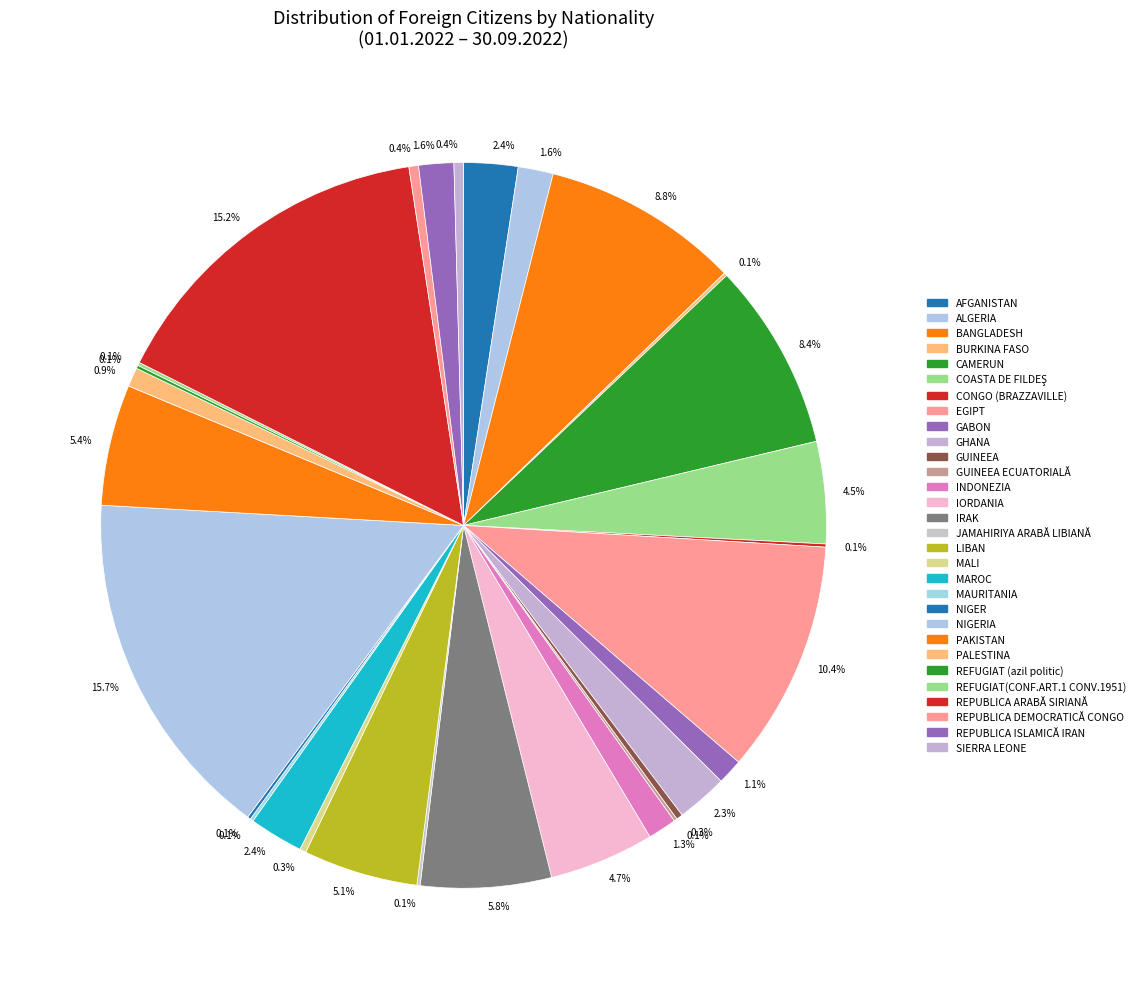

Combined, do COASTA DE FILDEŞ and MAURITANIA account for over 50%?

No